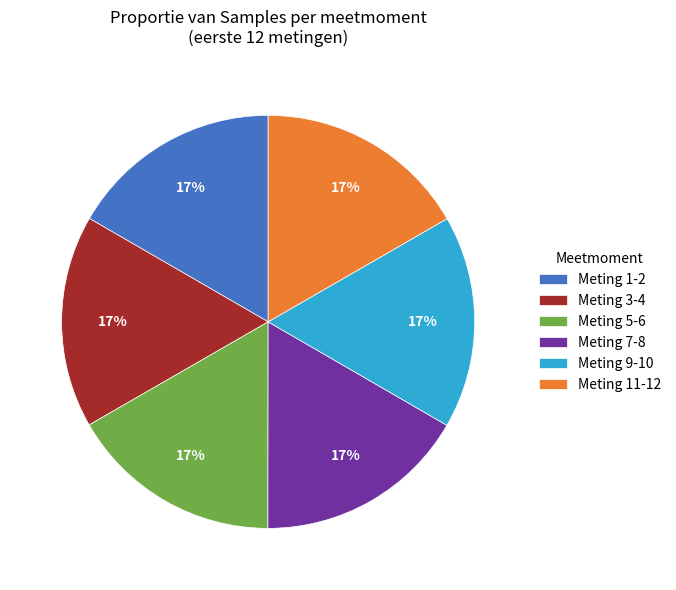

How many segments does this pie chart have?

6